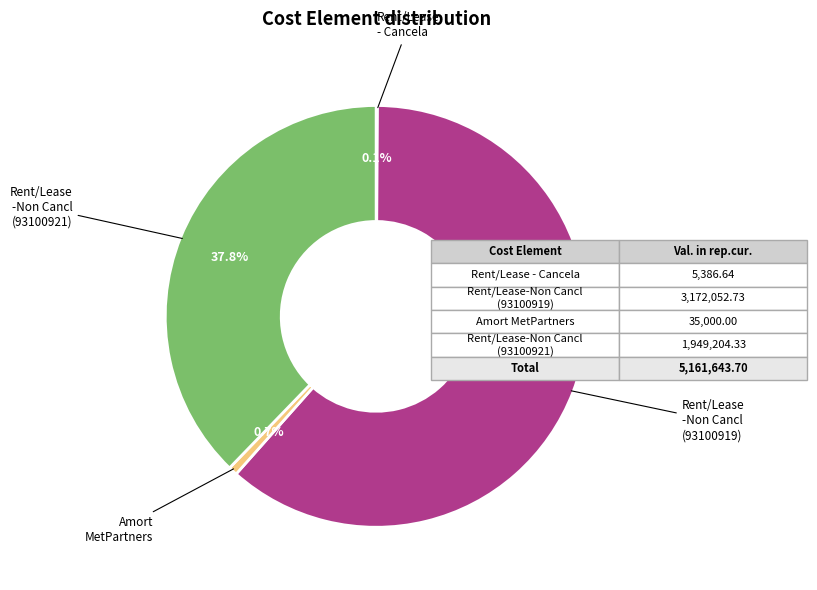

Is there a majority slice in this chart?

Yes